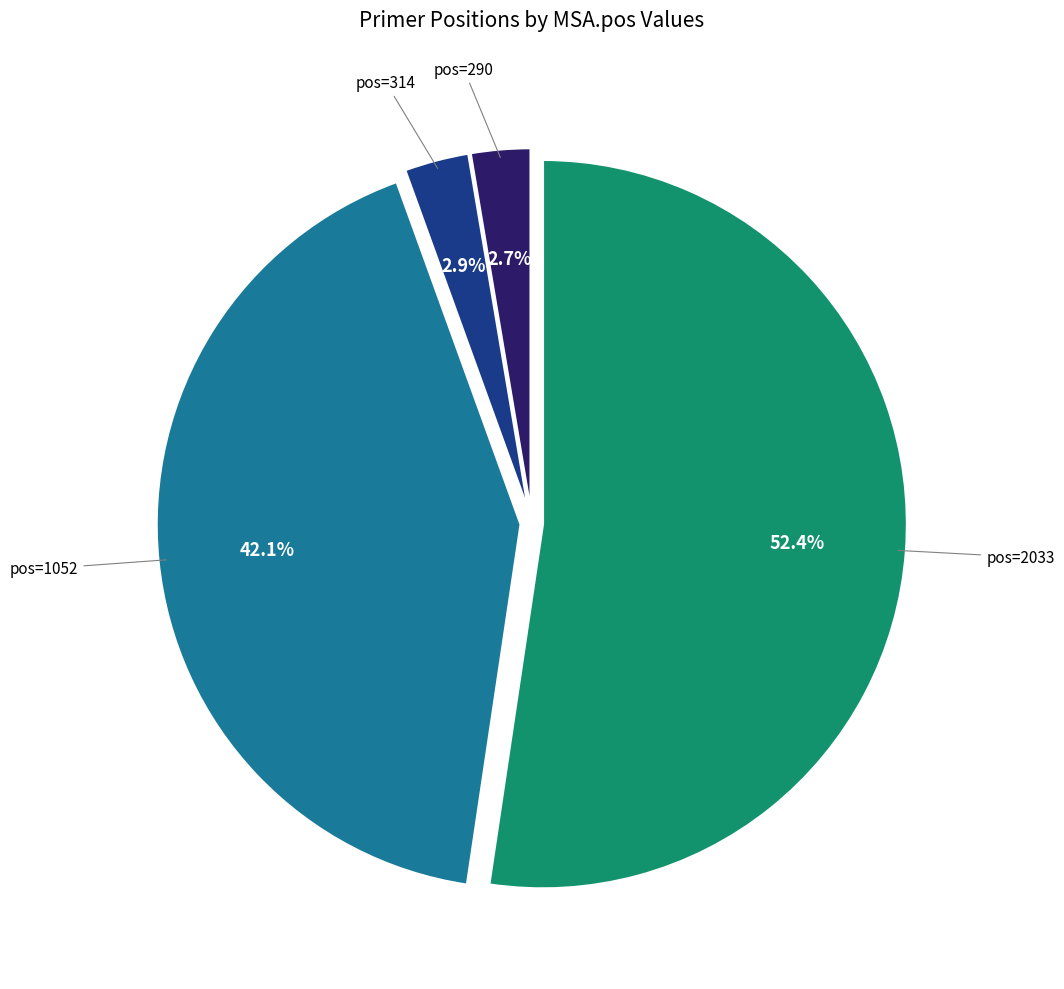

Does any single category account for the majority?

Yes